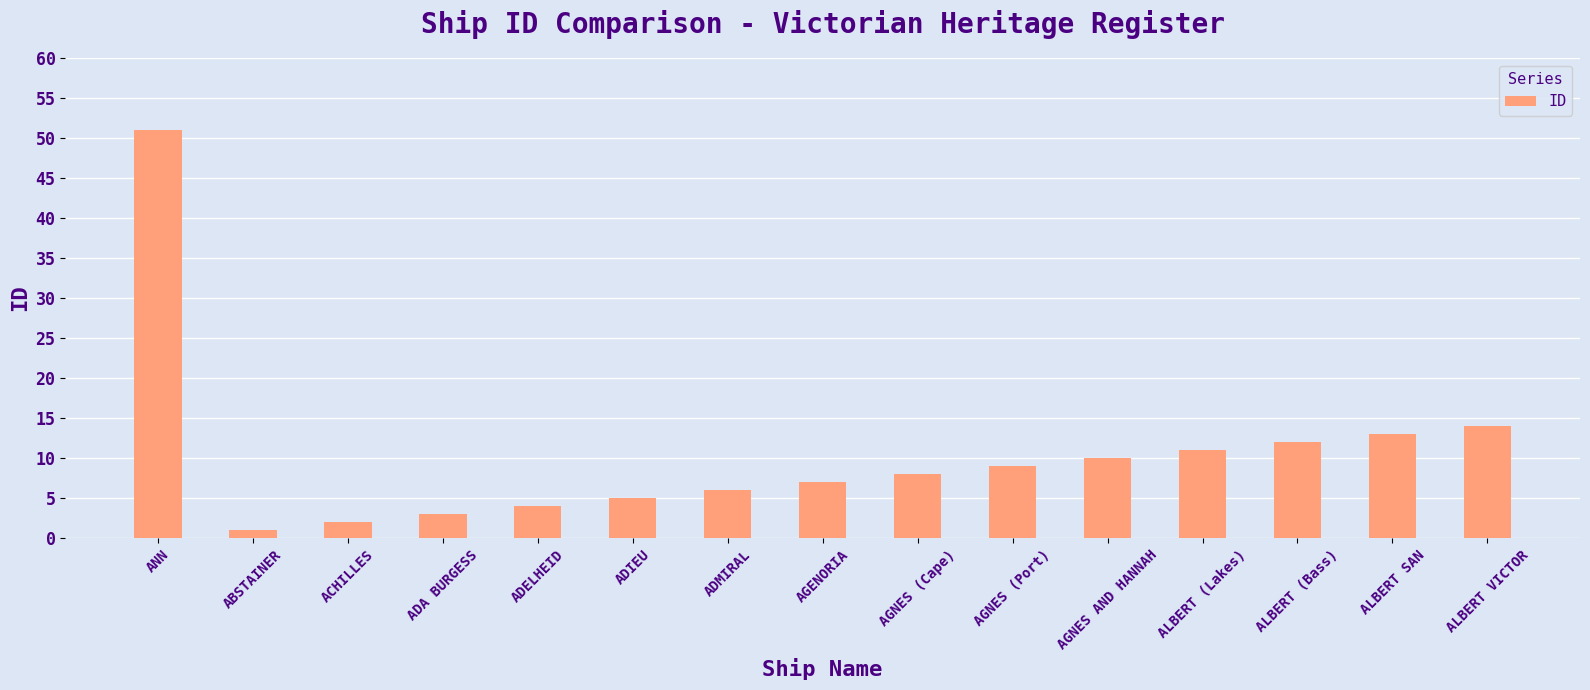

What is the maximum value shown in the chart?

51